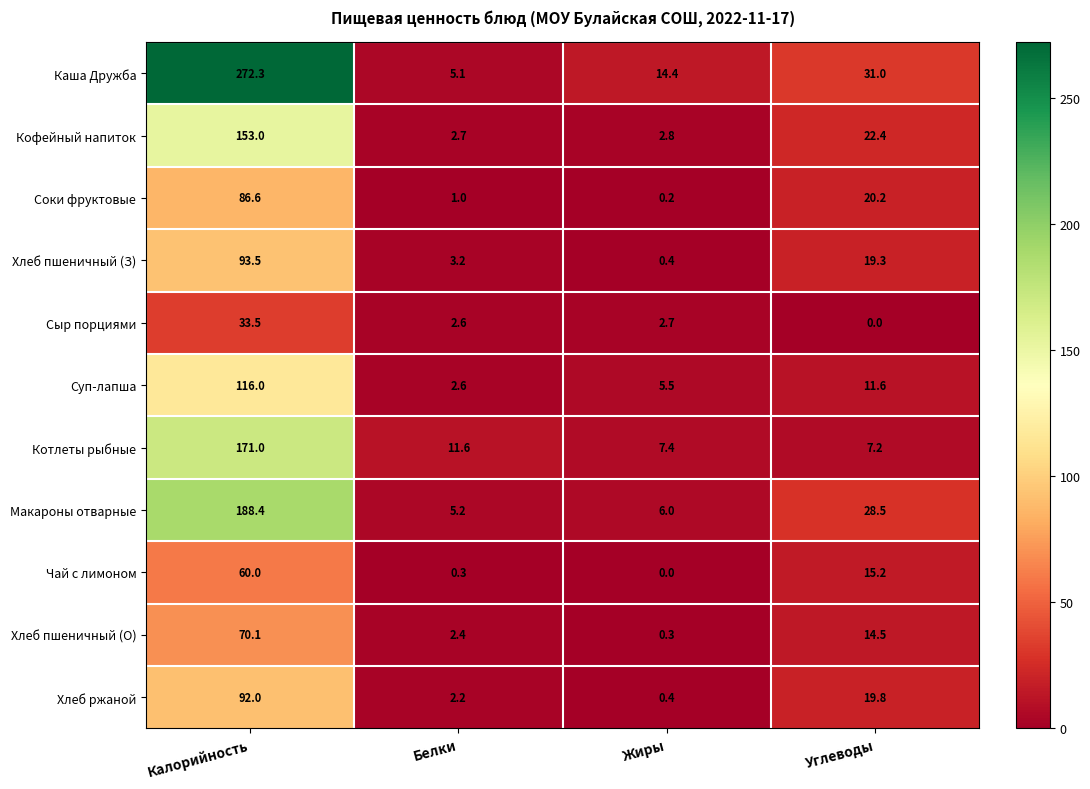

What is the total value across all series at Жиры?

40.1